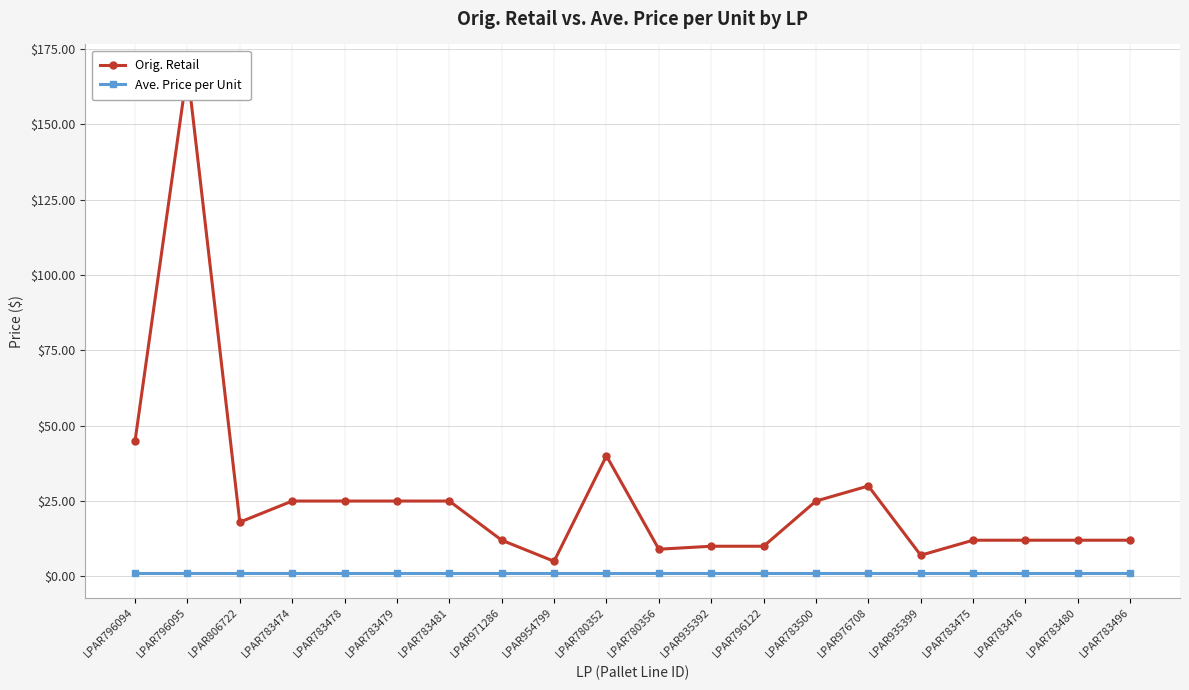

What is the lowest value of the Ave. Price per Unit series?

1.2